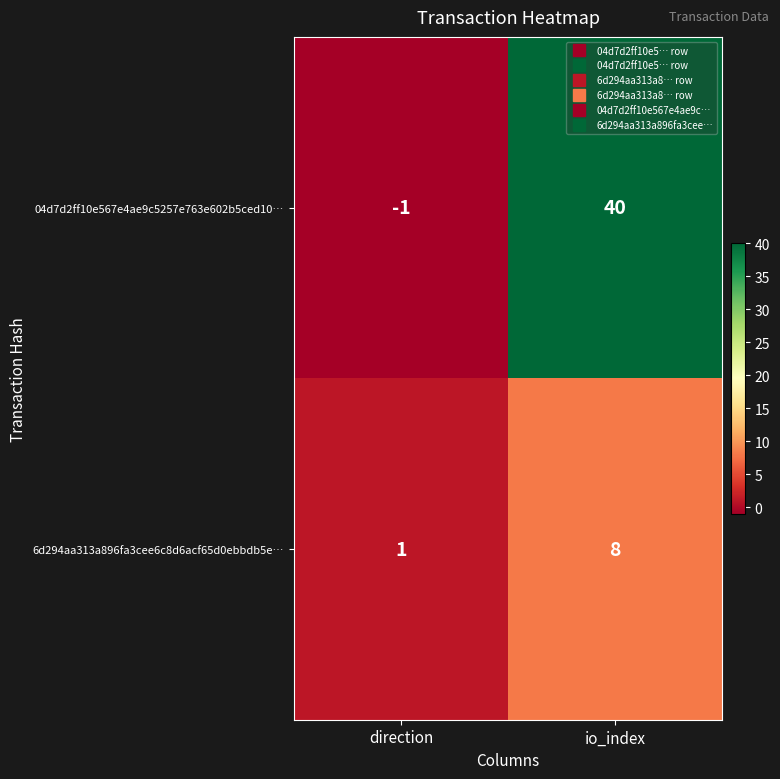

What is the spread (max minus min) of values at io_index?

32